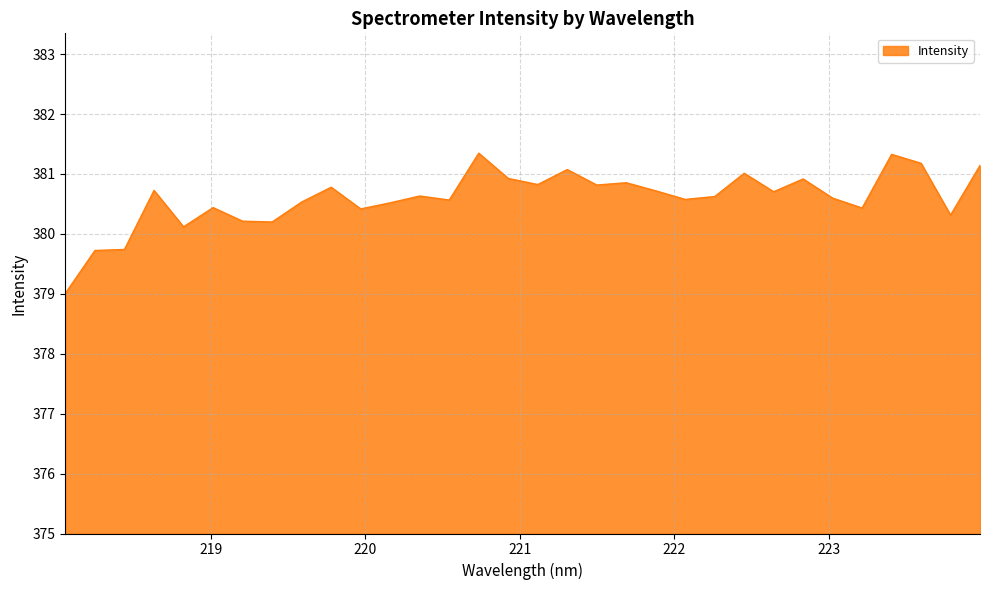

What is the minimum value shown in the chart?

379.0